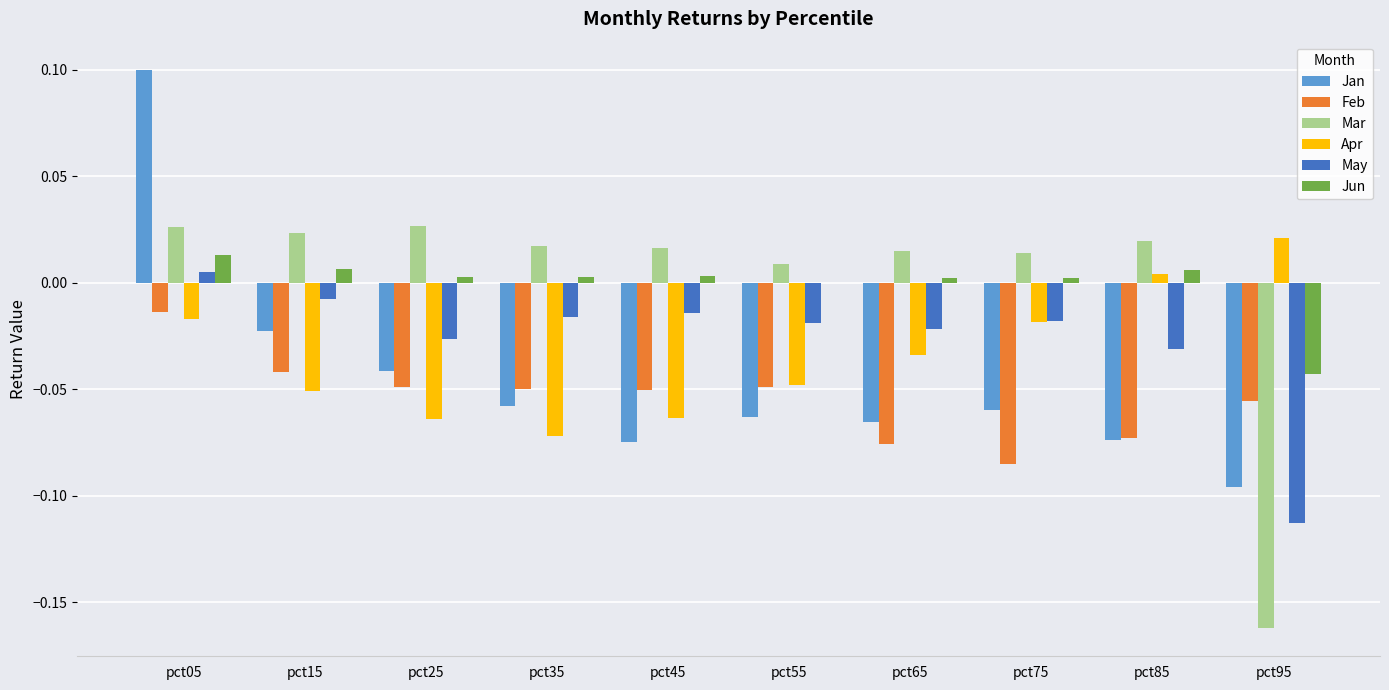

What is the sum of all Apr values?

-0.3